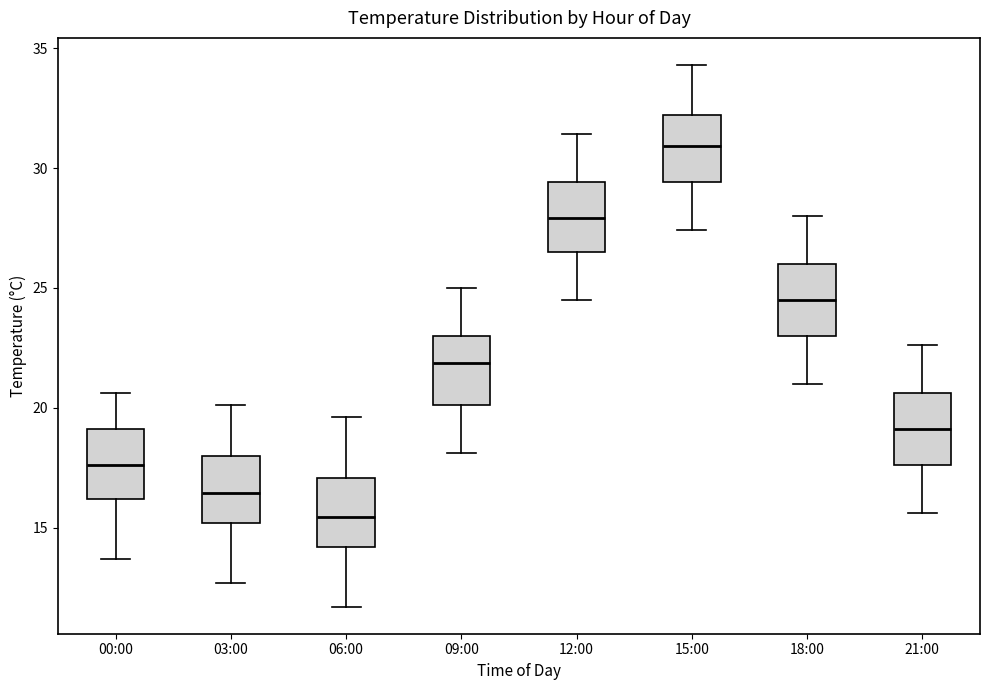

Reading left to right, transcribe this box plot: for each box, give where its median line is, the range the box spans, and where its two whiskers end, as read against the y-axis. The values are not printed on the chart, so give them approximately, as read against the axis.

00:00: median 17.5, box 16.0 to 19.0, whiskers 13.5 to 20.5
03:00: median 16.5, box 15.0 to 18.0, whiskers 12.5 to 20.0
06:00: median 15.5, box 14.0 to 17.0, whiskers 11.5 to 19.5
09:00: median 22.0, box 20.0 to 23.0, whiskers 18.0 to 25.0
12:00: median 28.0, box 26.5 to 29.5, whiskers 24.5 to 31.5
15:00: median 31.0, box 29.5 to 32.0, whiskers 27.5 to 34.5
18:00: median 24.5, box 23.0 to 26.0, whiskers 21.0 to 28.0
21:00: median 19.0, box 17.5 to 20.5, whiskers 15.5 to 22.5